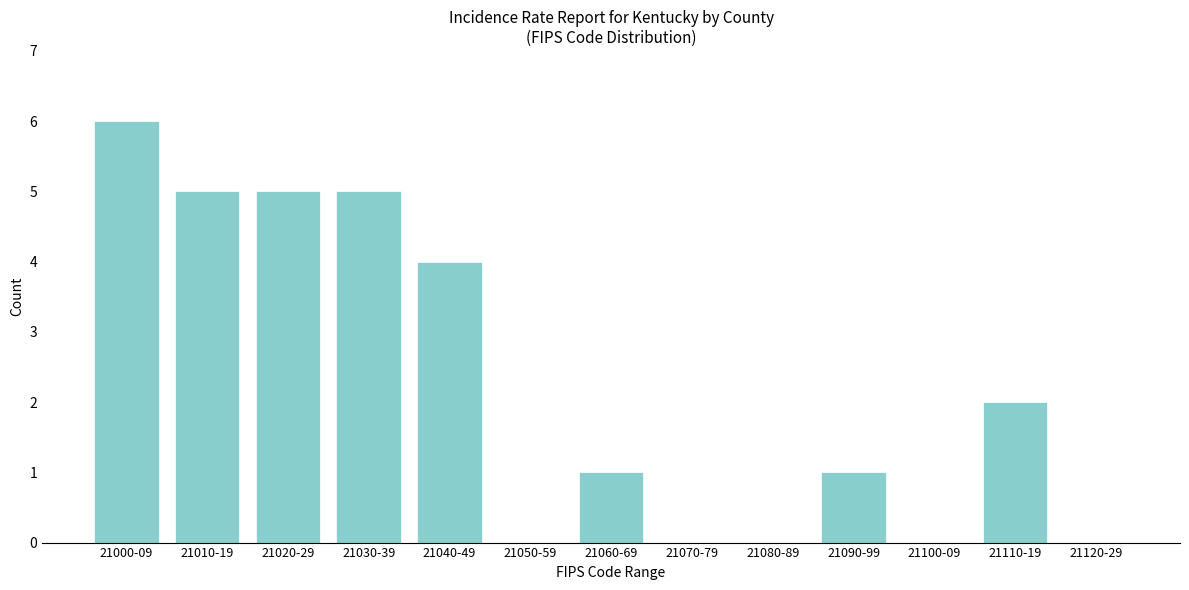

Reading left to right, list all the values displayed in this chart.

21000-09=6	21010-19=5	21020-29=5	21030-39=5	21040-49=4	21050-59=0	21060-69=1	21070-79=0	21080-89=0	21090-99=1	21100-09=0	21110-19=2	21120-29=0